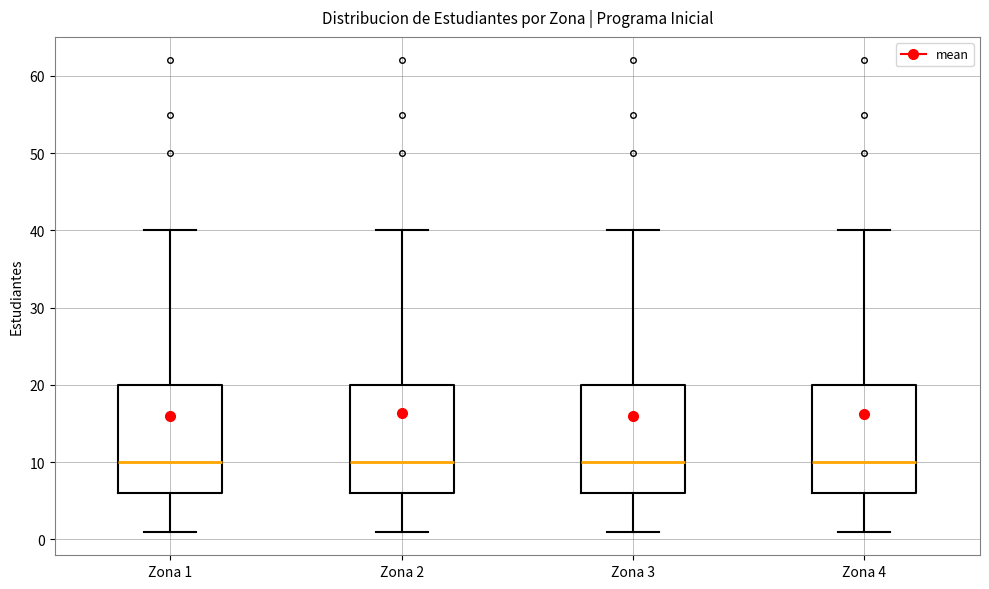

Where does the lower whisker of the box for Zona 3 end on the y-axis? The values are not printed on the chart, so give them approximately, as read against the axis.

1